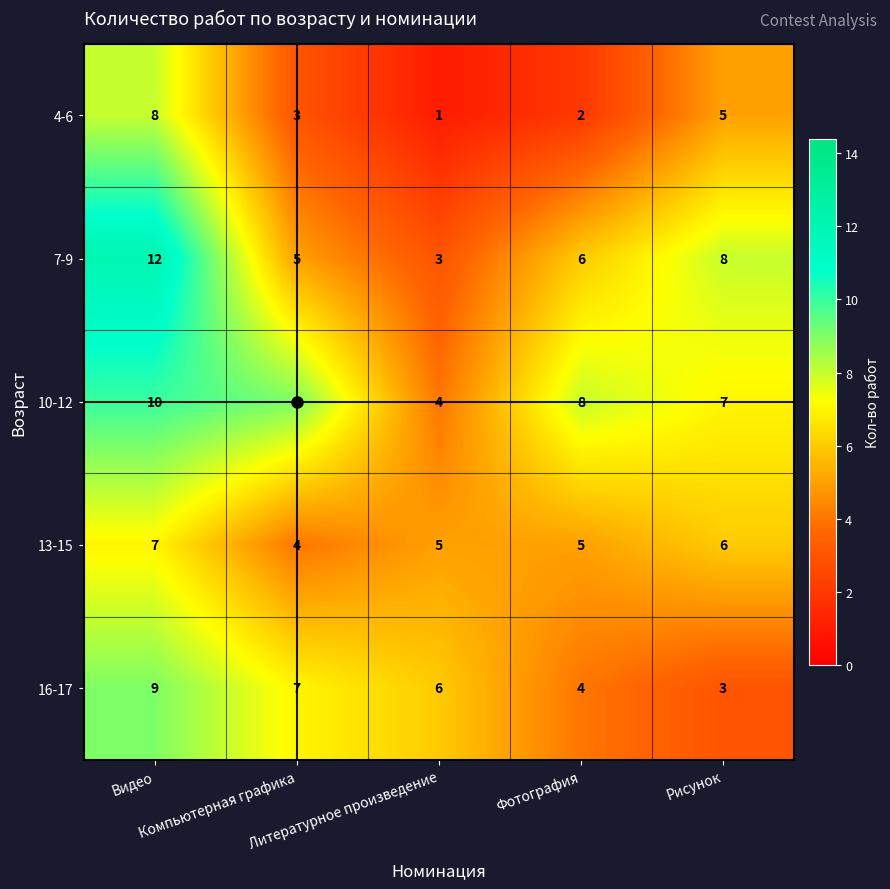

Rank the series by their maximum value, from highest to lowest.

7-9, 10-12, 16-17, 4-6, 13-15